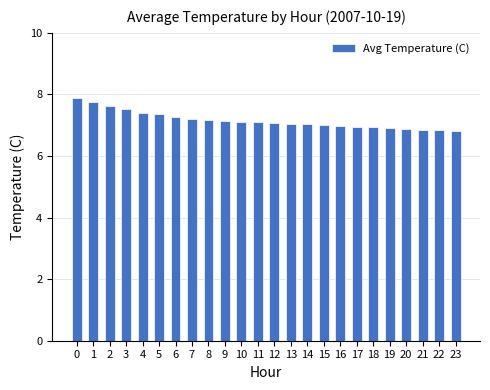

The chart shows a value of 7.5 at 3. True or false?

True